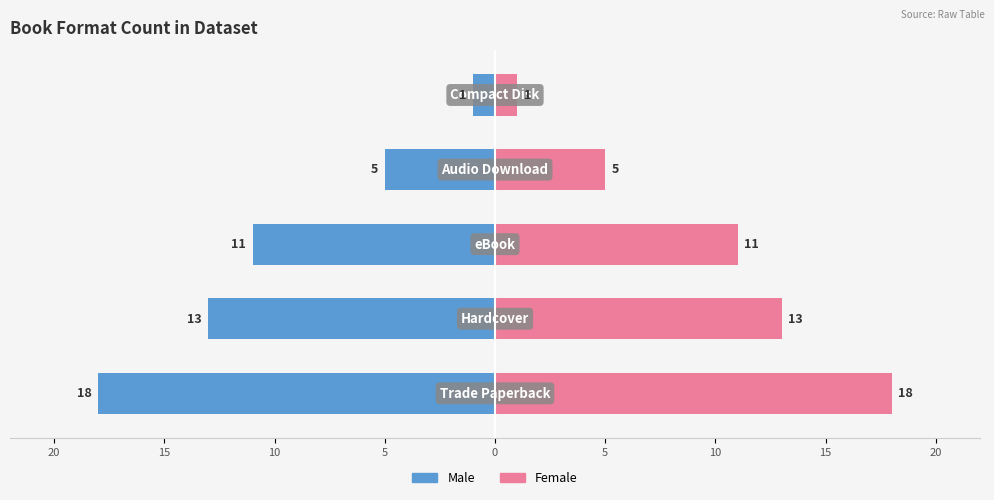

Count the number of data series in this chart.

2